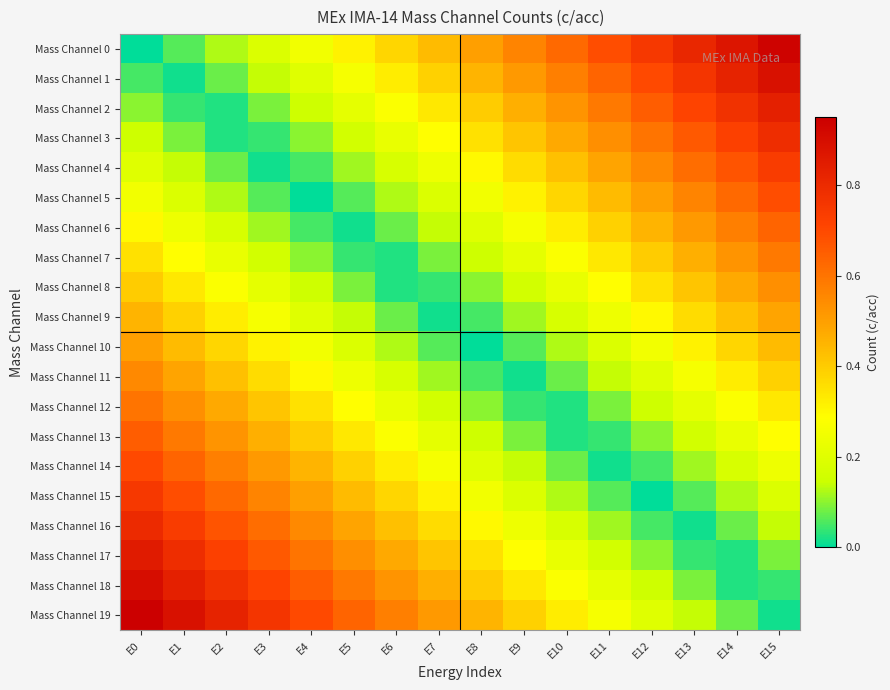

Count the number of categories in the chart.

16